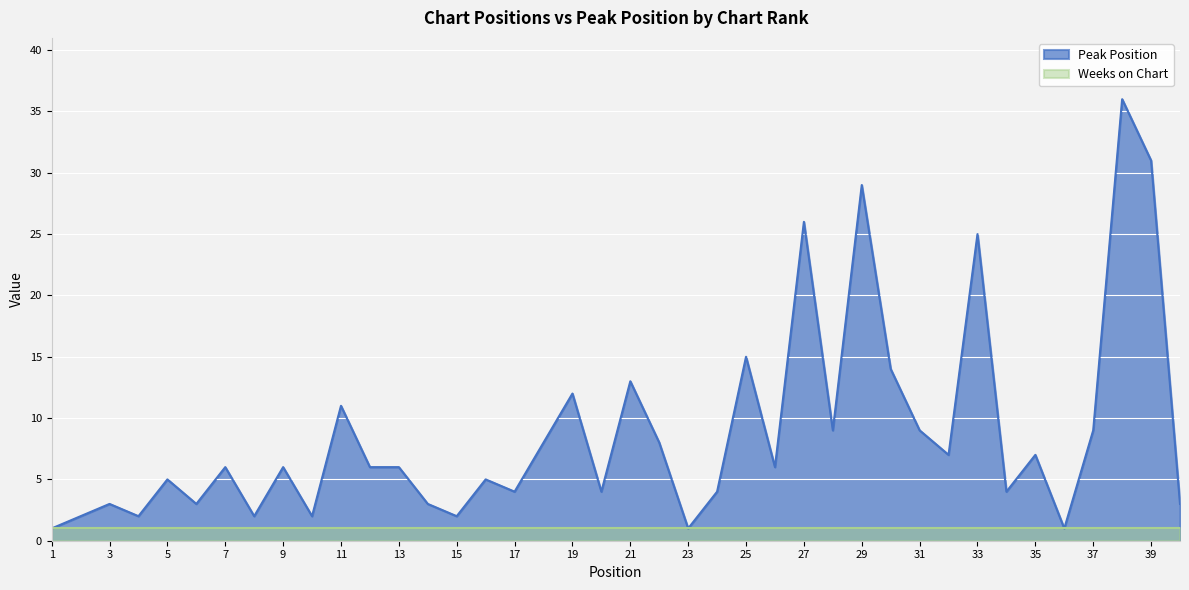

Rank the categories by value from lowest to highest.

1, 23, 36, 2, 4, 8, 10, 15, 3, 6, 14, 40, 17, 20, 24, 34, 5, 16, 7, 9, 12, 13, 26, 32, 35, 18, 22, 28, 31, 37, 11, 19, 21, 30, 25, 33, 27, 29, 39, 38